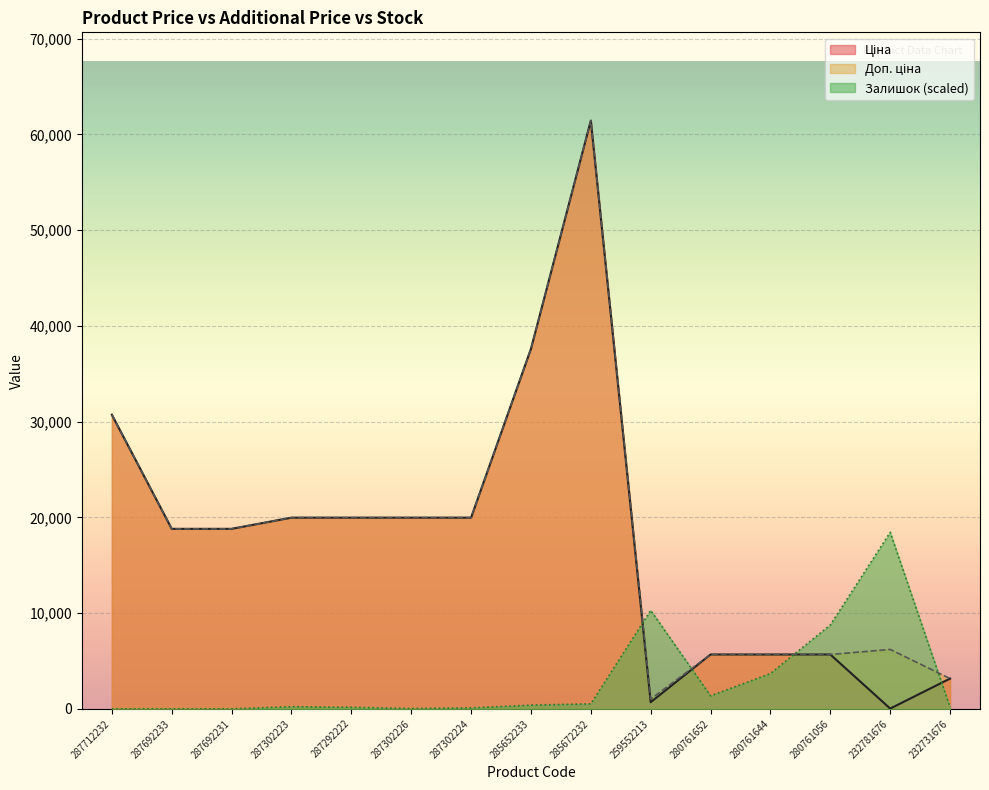

Which label corresponds to the largest value in the chart?

285672232